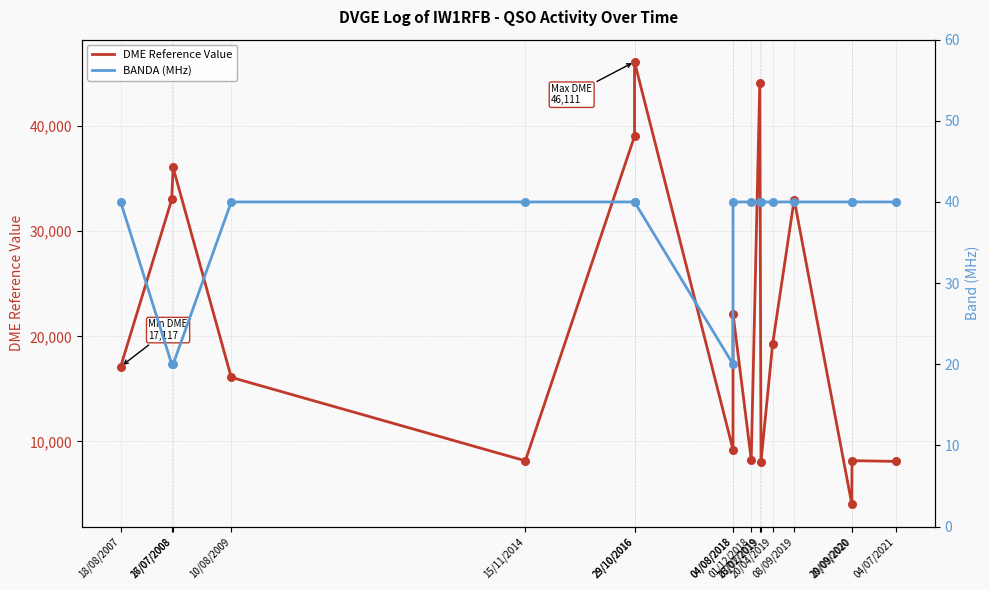

Which series has the largest Y range (max minus min)?

DME Reference Value